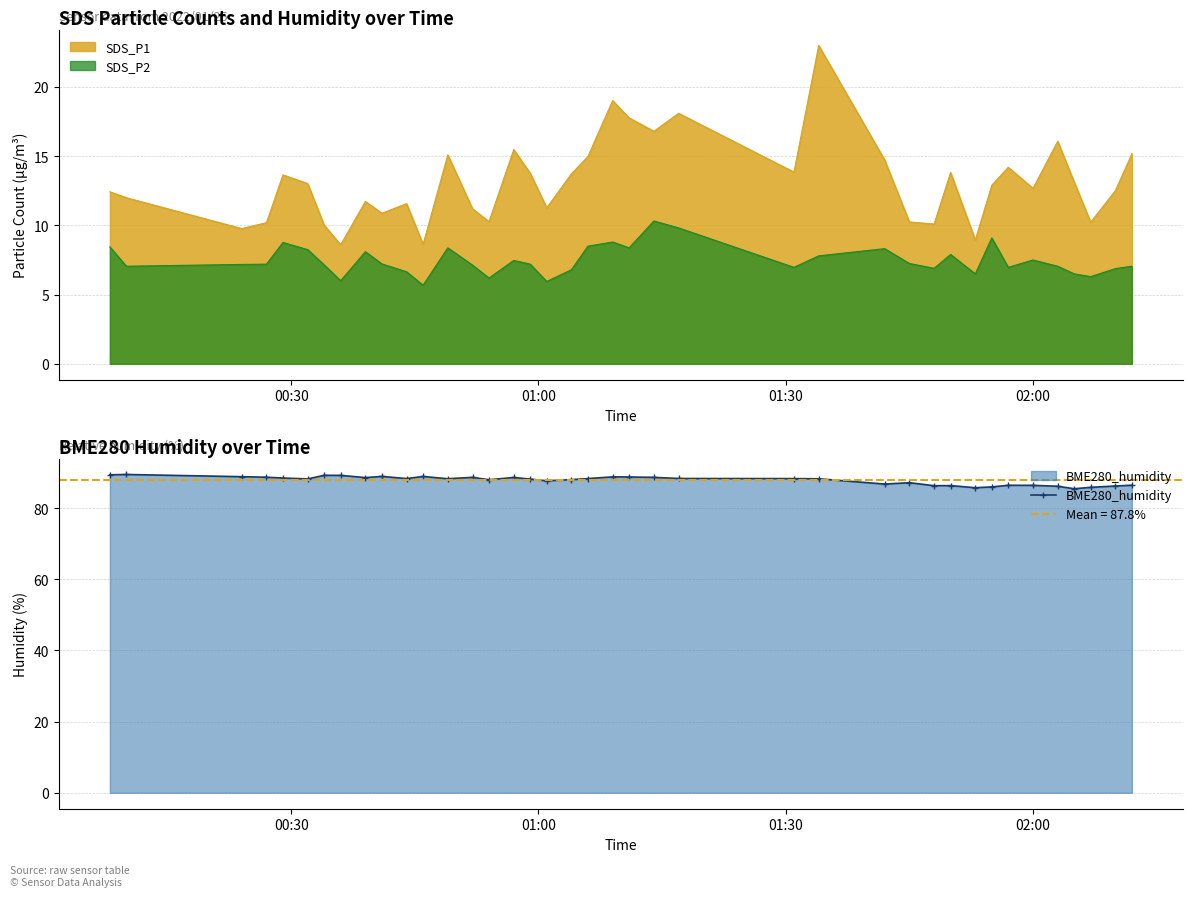

True or false: the data has more than 0 interior local peaks.

True